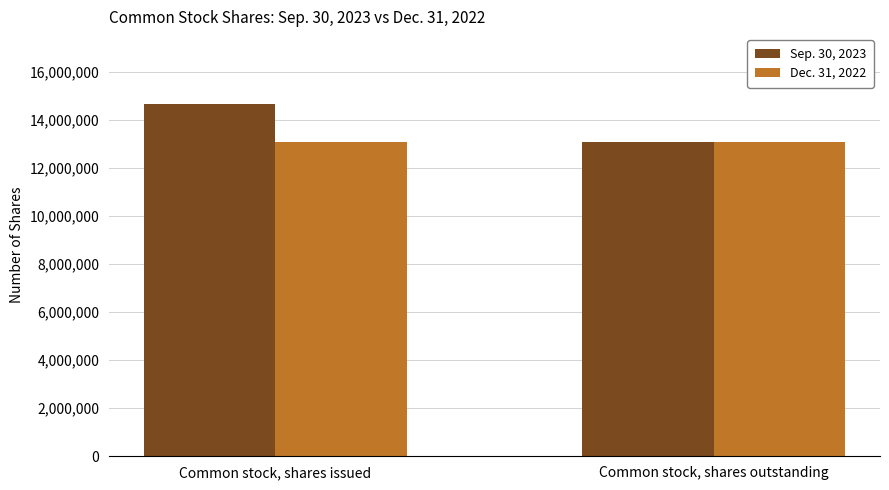

Reading left to right, what are all the values shown in this chart?

Sep. 30, 2023: Common stock, shares issued=14651883	Common stock, shares outstanding=13091883
Dec. 31, 2022: Common stock, shares issued=13091883	Common stock, shares outstanding=13091883